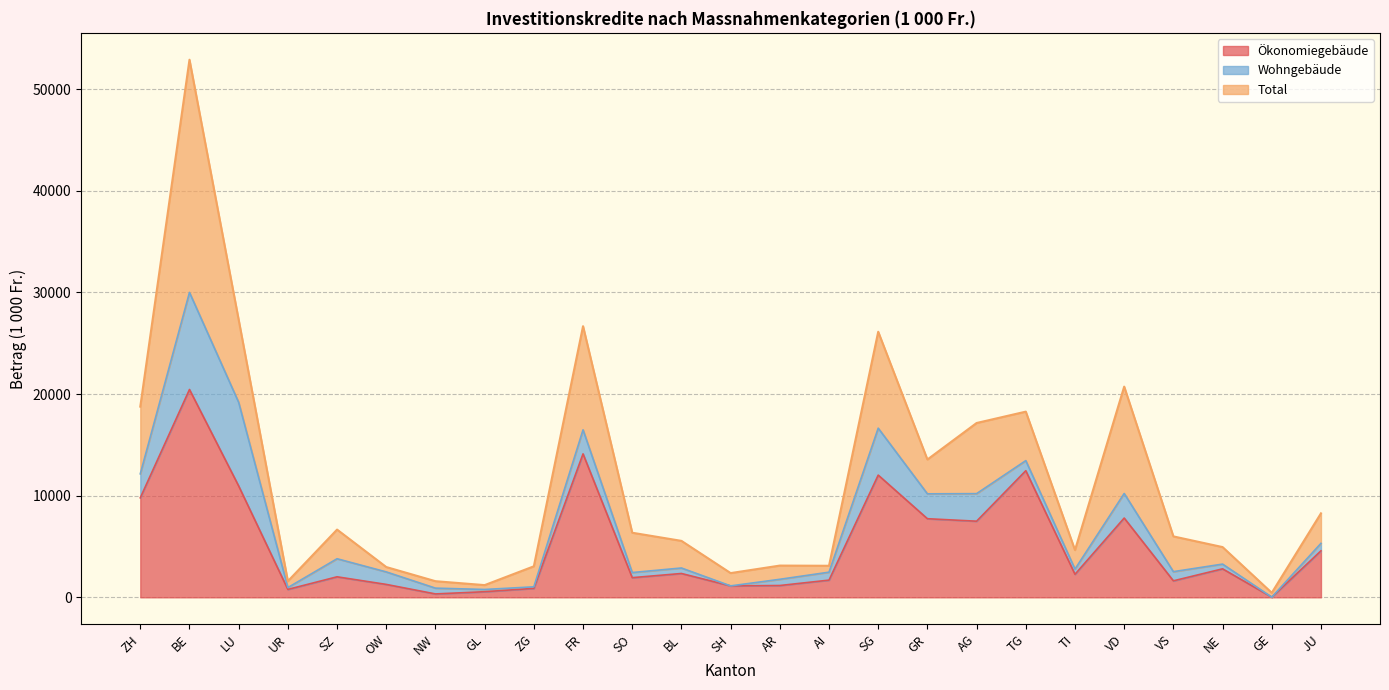

At which category does Total reach its first local valley?

UR